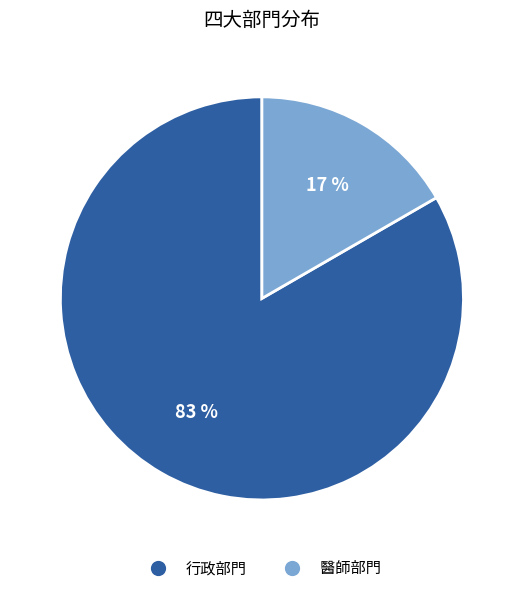

To the nearest percent, what is the combined percentage of 醫師部門 and 行政部門?

100%